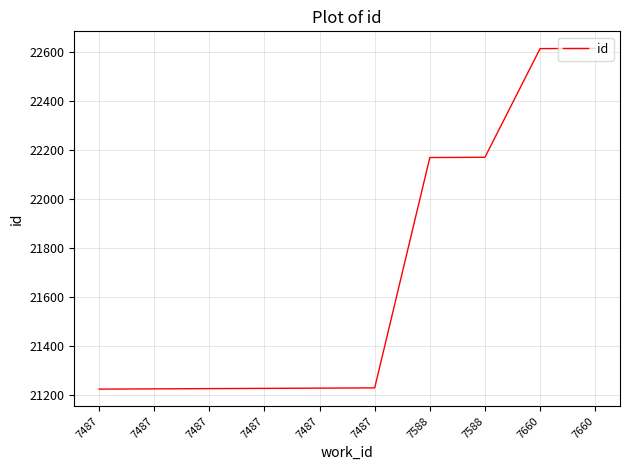

At which category does the chart reach its peak across all series?

7660